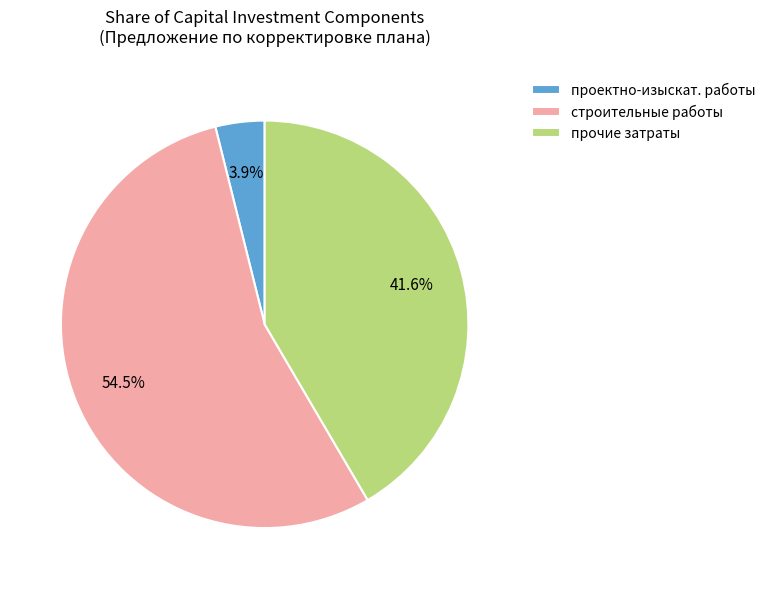

Which slice is the smallest?

проектно-изыскат. работы